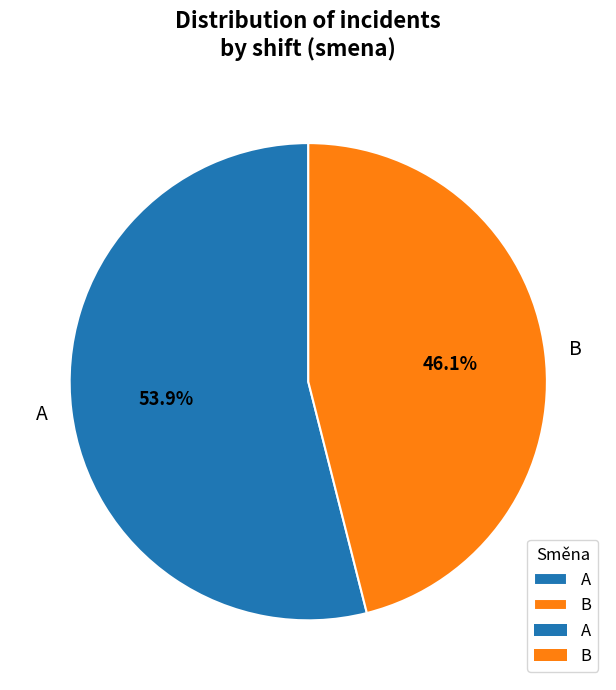

Is it true that B is 41% of the pie?

False